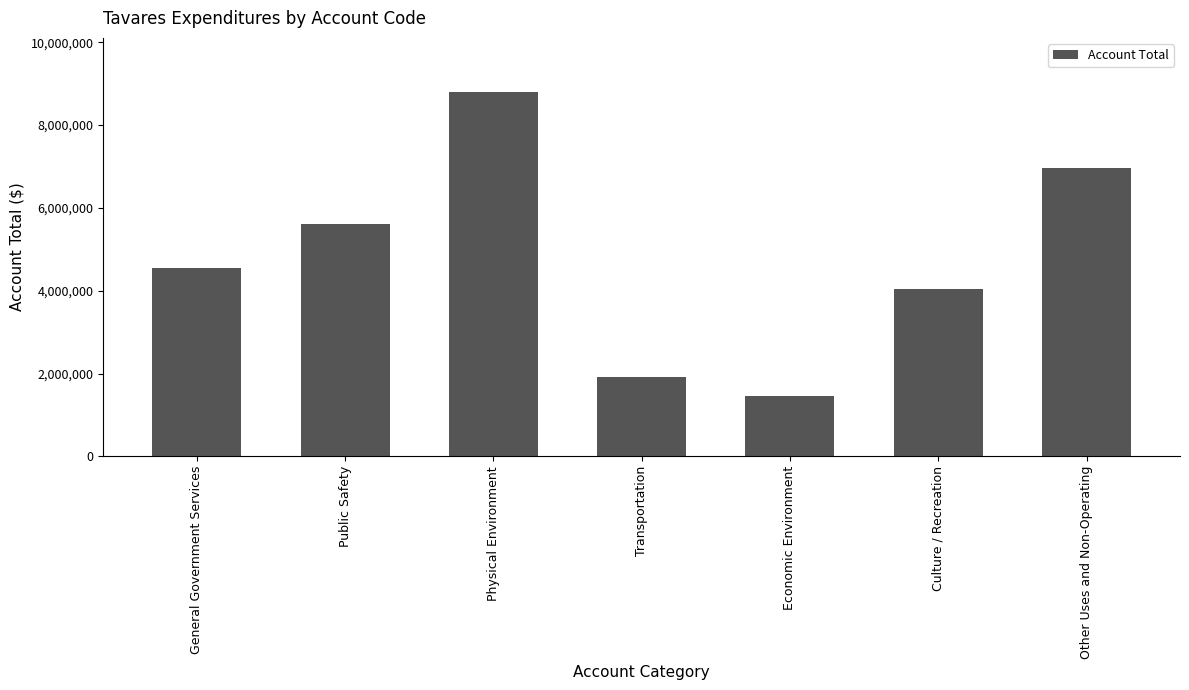

Are the bars grouped side by side (vs. stacked)?

No